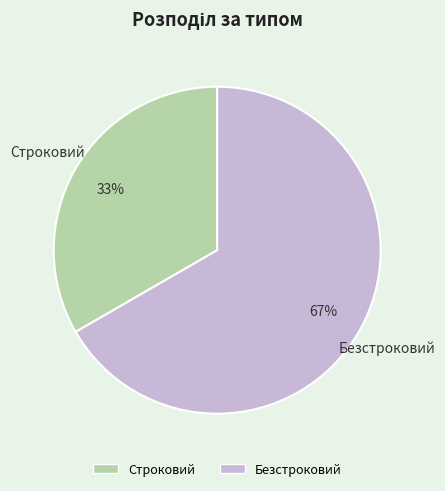

Combined, do Безстроковий and Строковий account for over 50%?

Yes